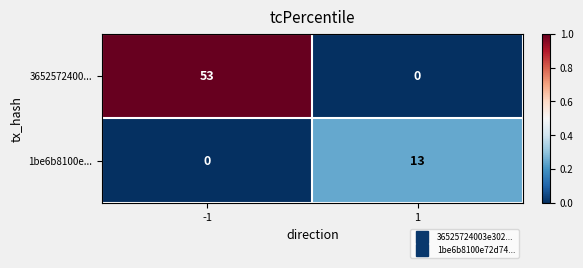

Is the value of 3652572400... at 1 greater than the value of 1be6b8100e... at 1?

No